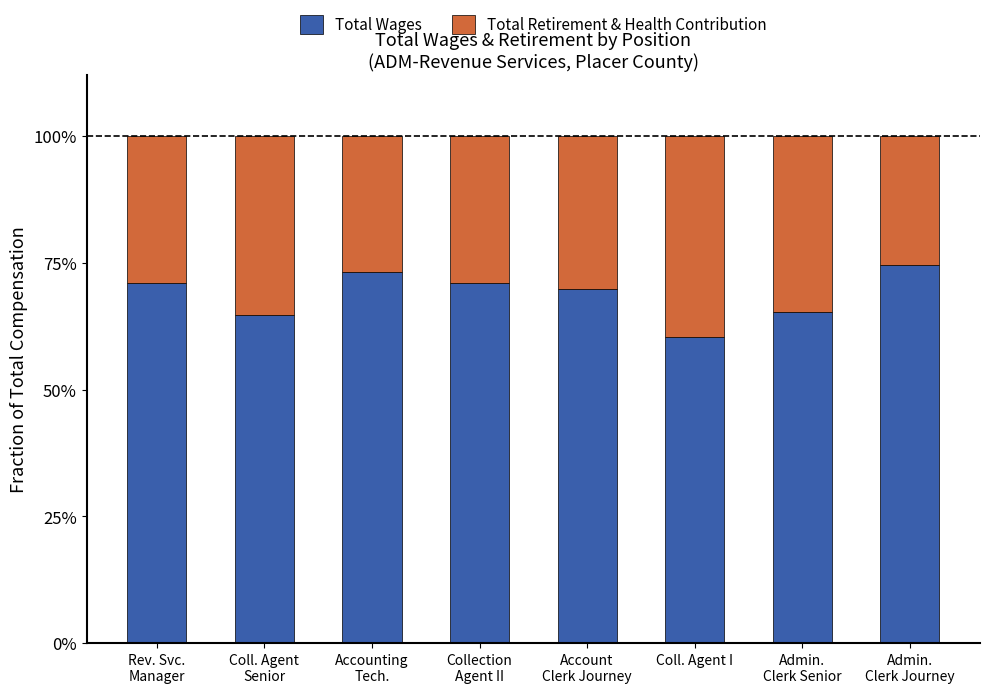

Are the bars horizontal?

No